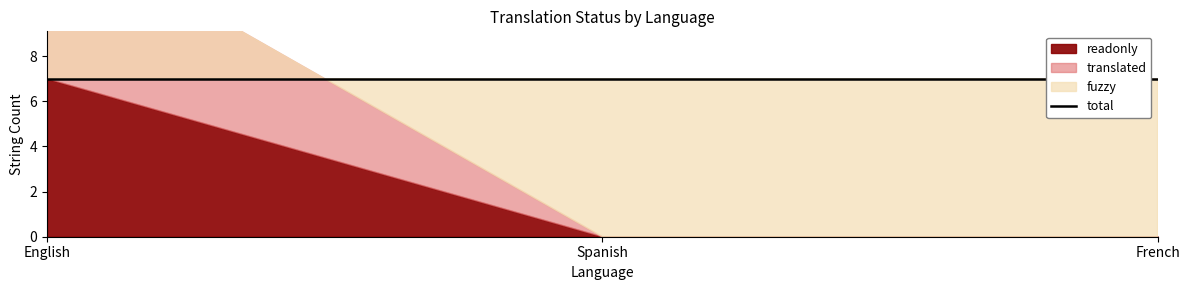

Is the value of translated at Spanish greater than the value of readonly at English?

No